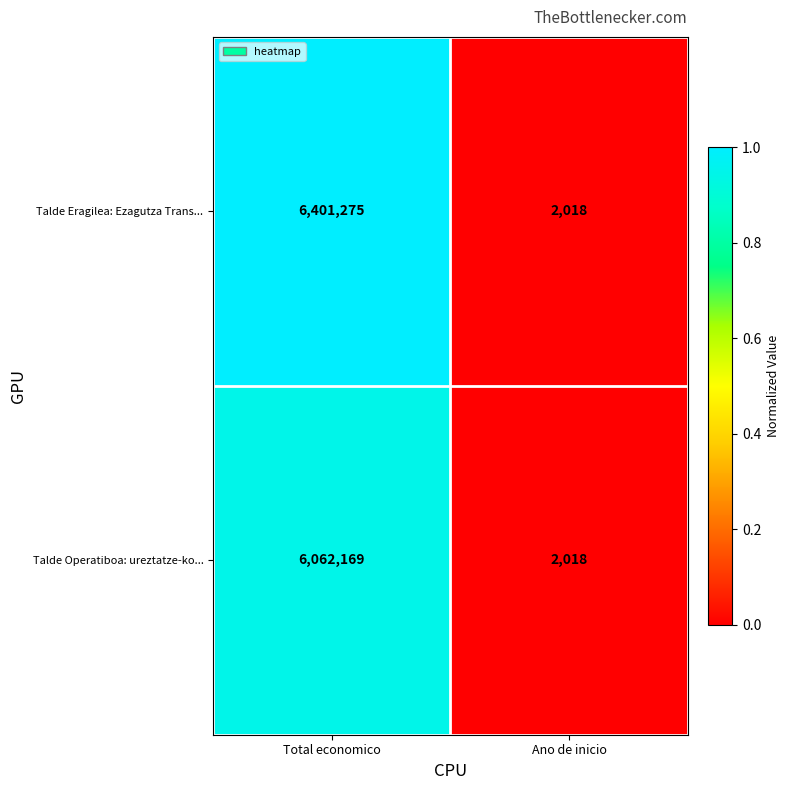

How many series are shown in this chart?

2